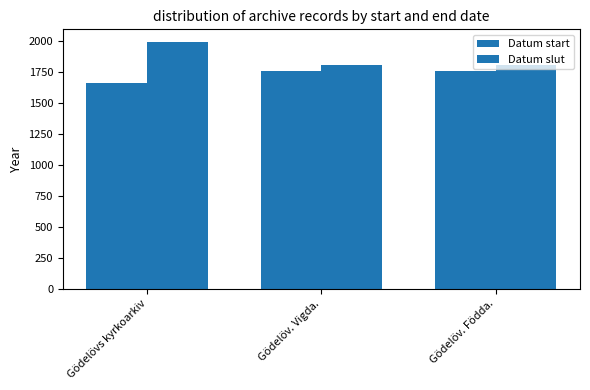

Are the bars grouped side by side (vs. stacked)?

Yes